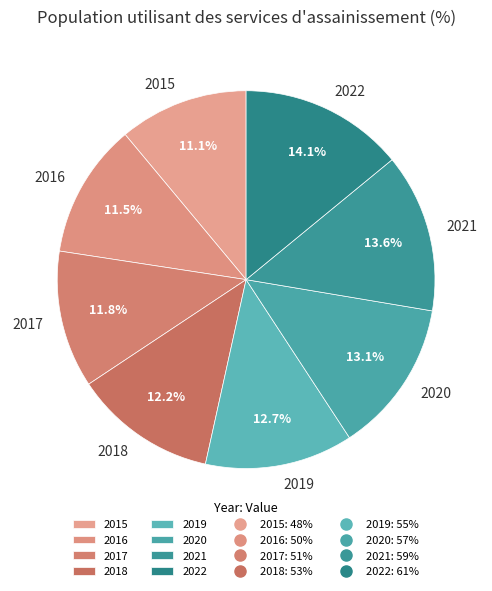

True or false: 2022 accounts for 14% of the total.

True